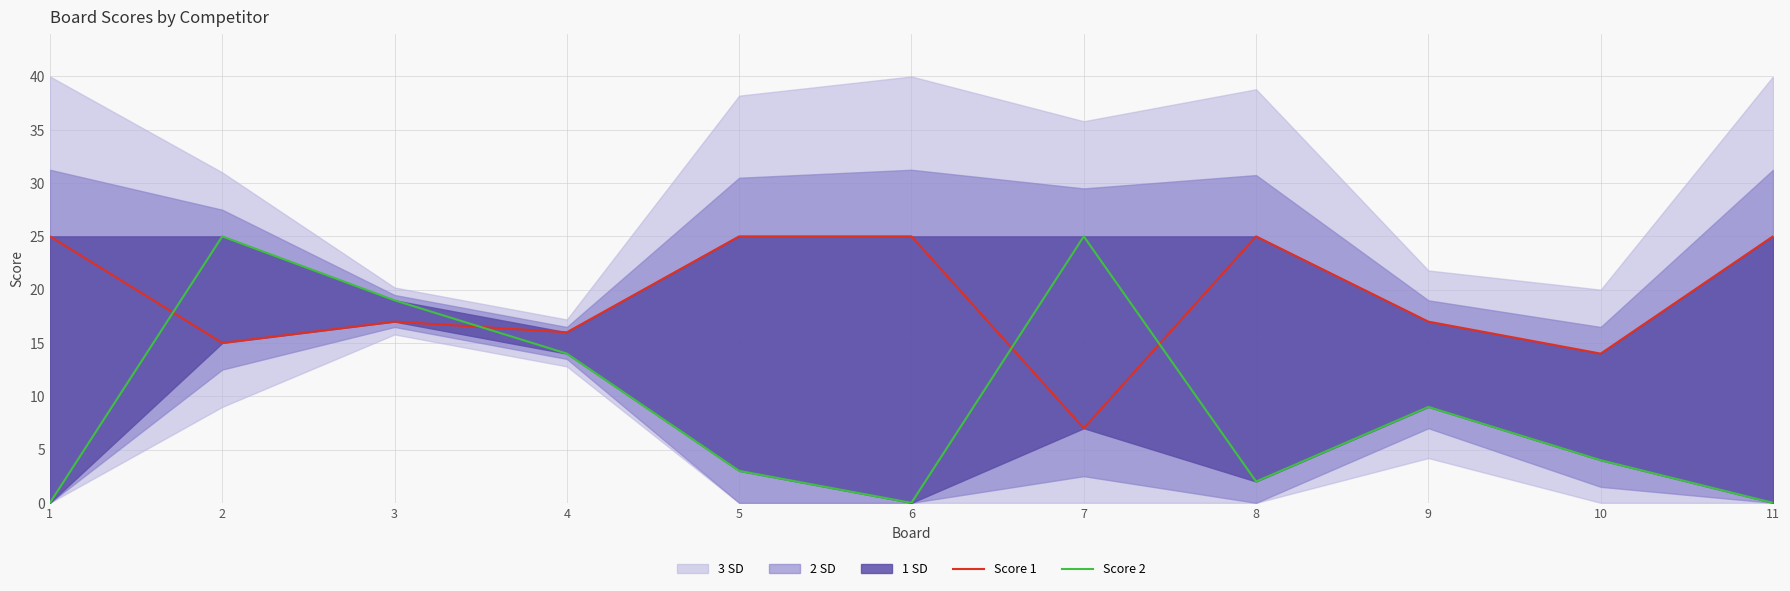

Which series has the widest spread of values?

Score 2